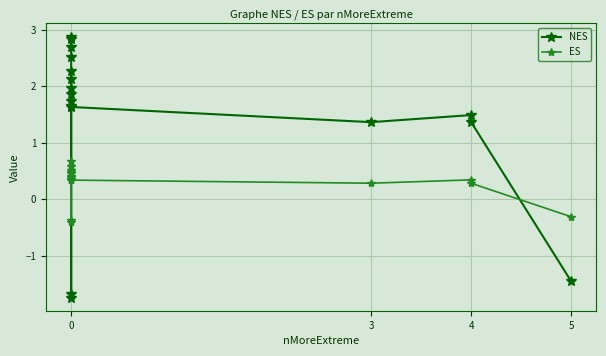

True or false: ES has more than 0 interior local peaks.

True